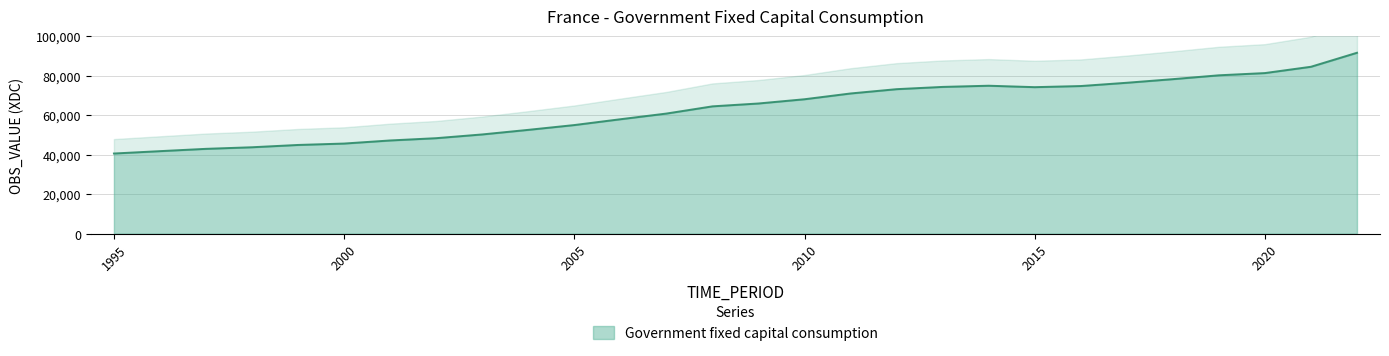

What is the difference between the maximum and minimum values?

50963